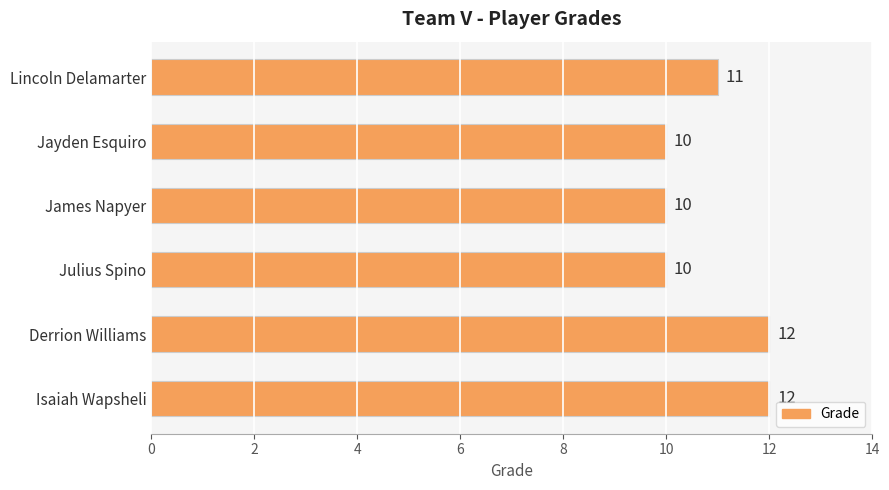

What value does the data have at James Napyer?

10